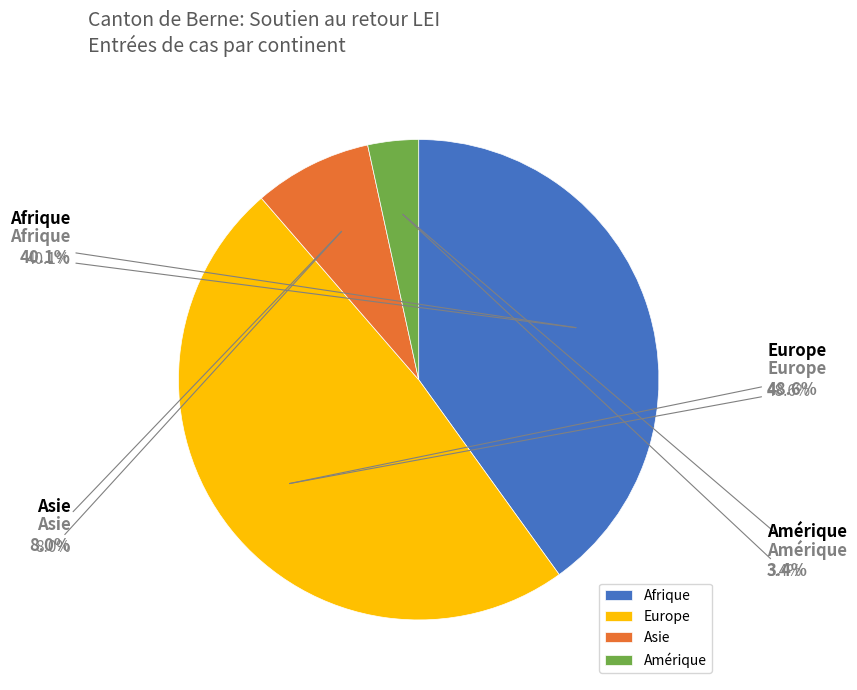

To the nearest percent, what is the combined percentage of Amérique and Europe?

52%